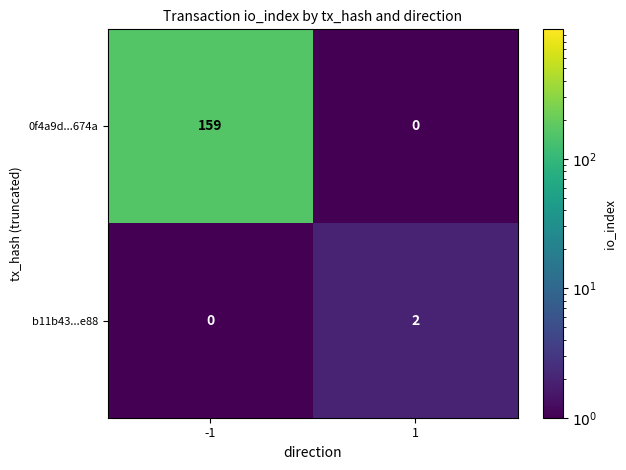

Is it true that 0f4a9d...674a equals -73 at 1?

False